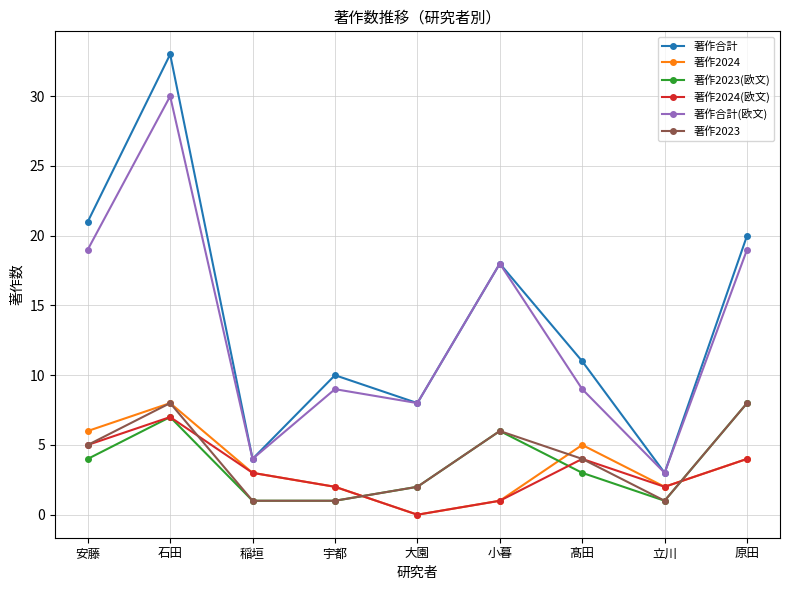

Which series has the largest range (max minus min)?

著作合計